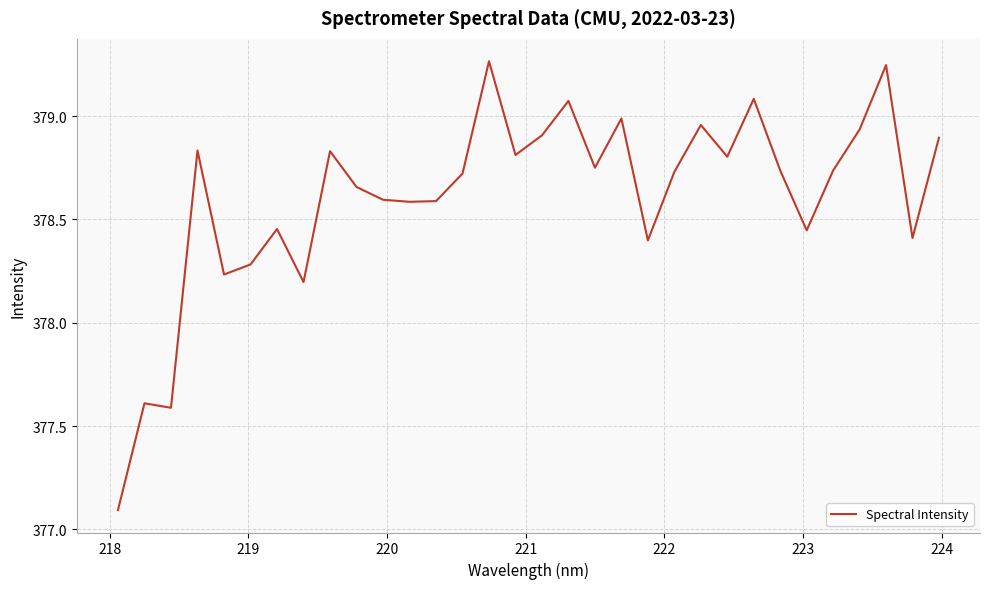

What is the difference between the maximum and minimum values?

2.2